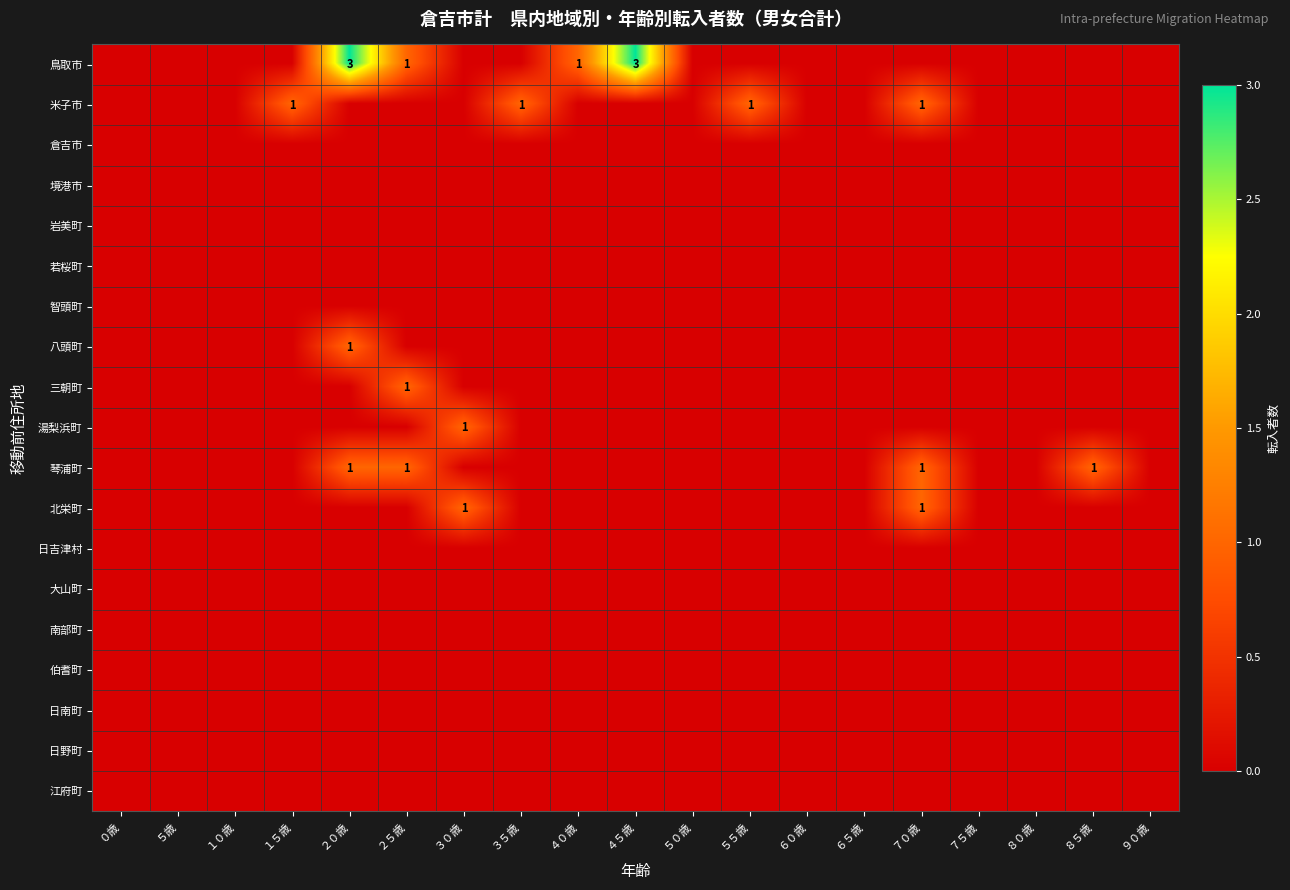

Rank the series at １５歳 from highest to lowest value.

米子市, 鳥取市, 倉吉市, 境港市, 岩美町, 若桜町, 智頭町, 八頭町, 三朝町, 湯梨浜町, 琴浦町, 北栄町, 日吉津村, 大山町, 南部町, 伯耆町, 日南町, 日野町, 江府町